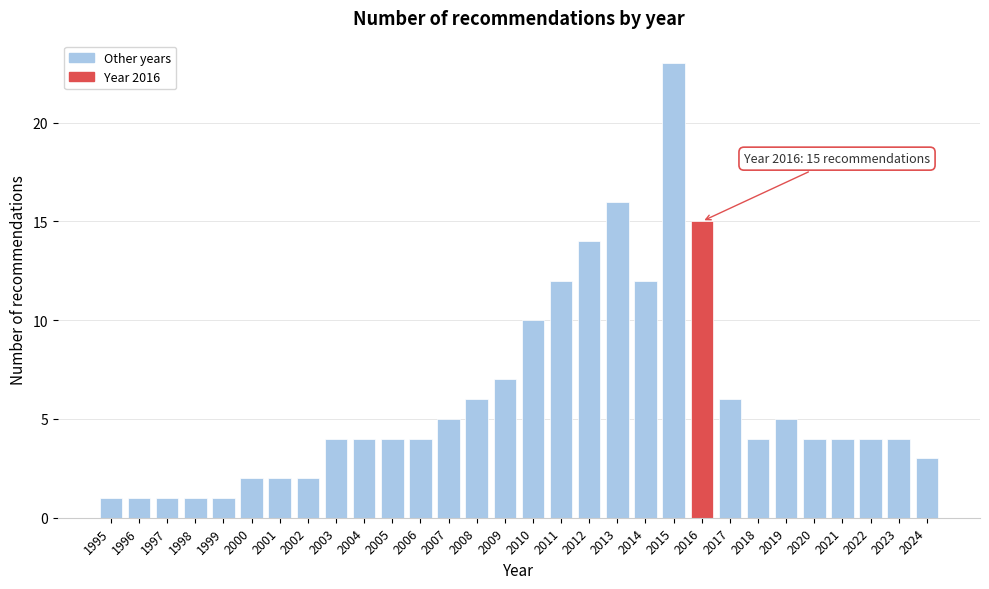

Reading right to left, transcribe all the data shown in this chart.

2024=3	2023=4	2022=4	2021=4	2020=4	2019=5	2018=4	2017=6	2016=15	2015=23	2014=12	2013=16	2012=14	2011=12	2010=10	2009=7	2008=6	2007=5	2006=4	2005=4	2004=4	2003=4	2002=2	2001=2	2000=2	1999=1	1998=1	1997=1	1996=1	1995=1